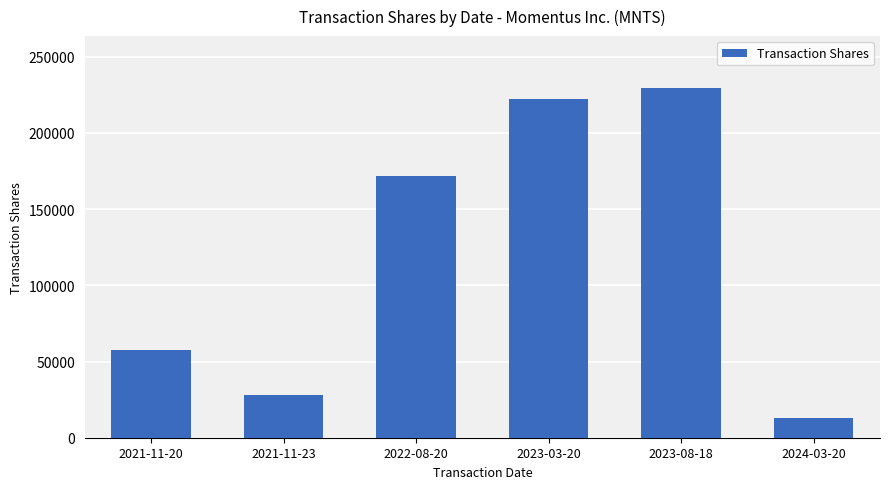

Is it true that the value at 2021-11-23 is 28041?

True